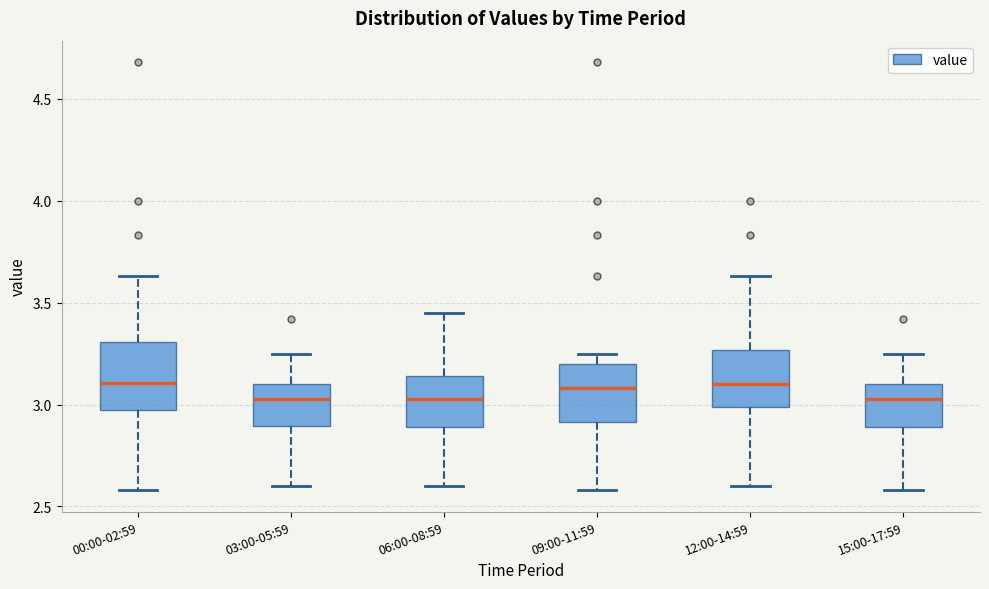

Reading left to right, read every box against the y-axis: the position of its median line, the range the box covers, and the ends of its whiskers. The values are not printed on the chart, so give them approximately, as read against the axis.

00:00-02:59: median 3.10, box 3.00 to 3.30, whiskers 2.60 to 3.65
03:00-05:59: median 3.05, box 2.90 to 3.10, whiskers 2.60 to 3.25
06:00-08:59: median 3.05, box 2.90 to 3.15, whiskers 2.60 to 3.45
09:00-11:59: median 3.10, box 2.90 to 3.20, whiskers 2.60 to 3.25
12:00-14:59: median 3.10, box 3.00 to 3.25, whiskers 2.60 to 3.65
15:00-17:59: median 3.05, box 2.90 to 3.10, whiskers 2.60 to 3.25